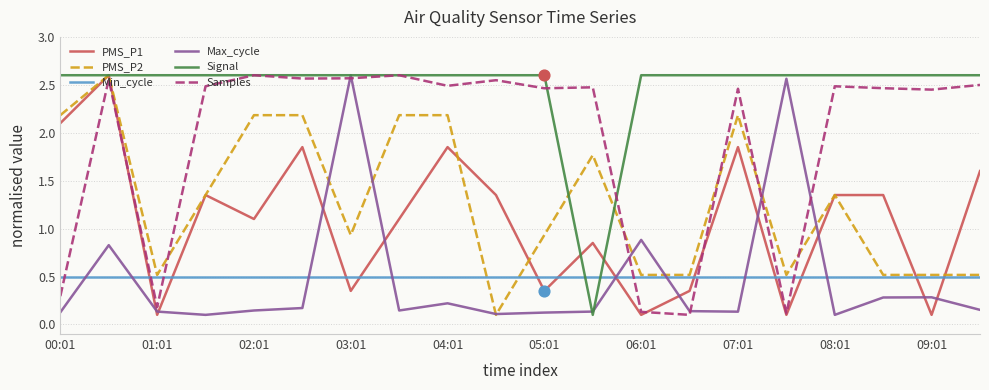

Which series has the largest total across all categories?

Signal